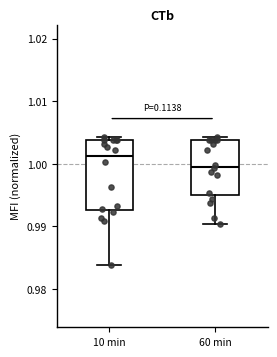

Which box has the lowest median line?

60 min